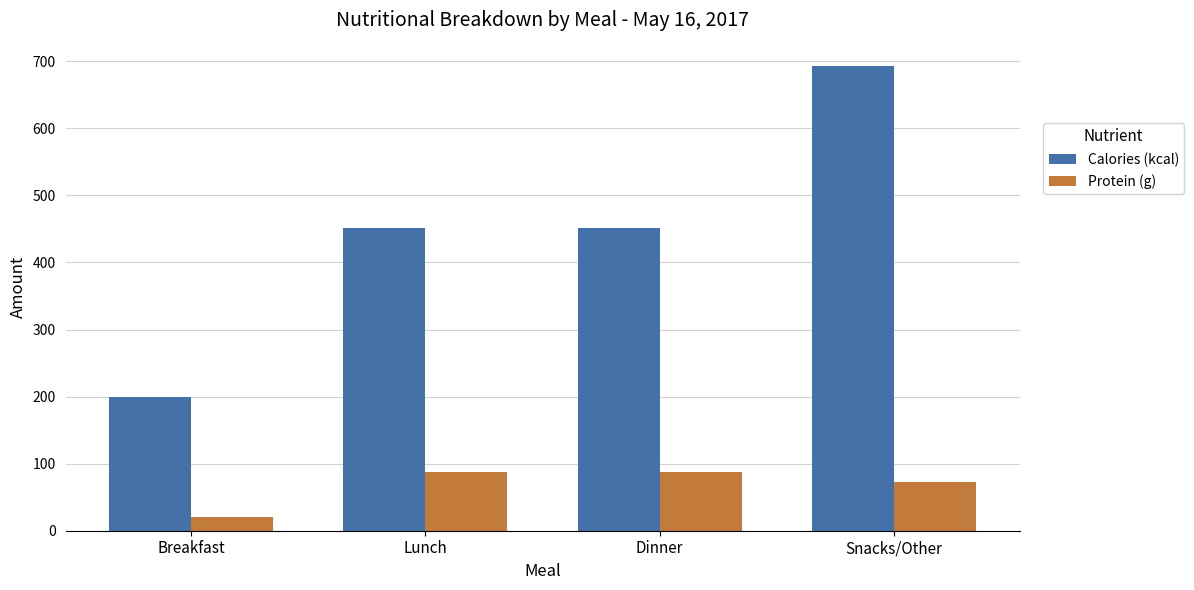

What is the difference between the Protein (g) values at Snacks/Other and Dinner?

14.0